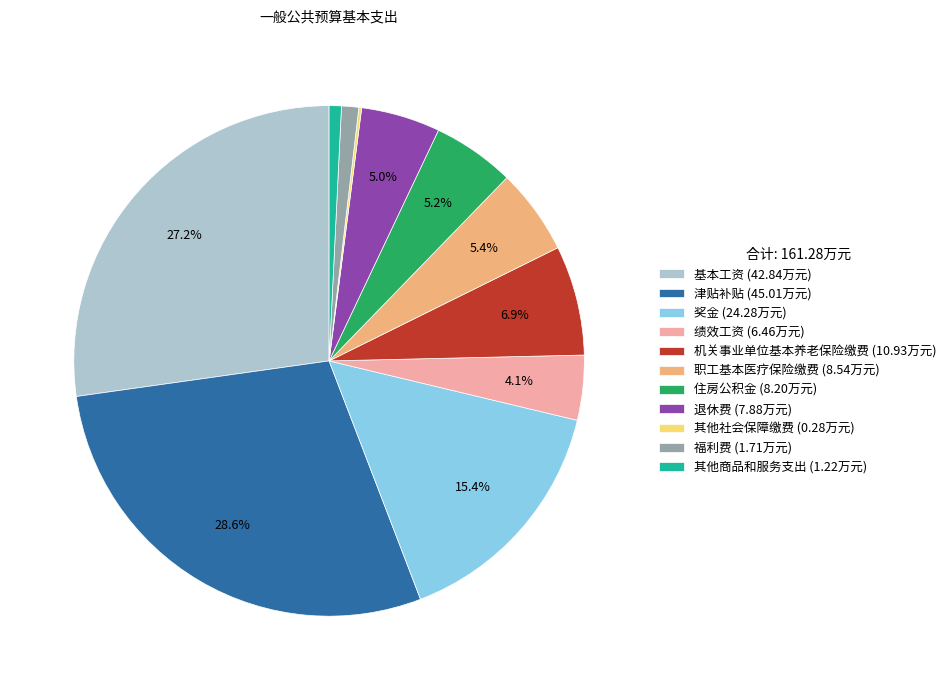

Does 机关事业单位基本养老保险缴费 (10.93万元) account for over 50% of the chart?

No